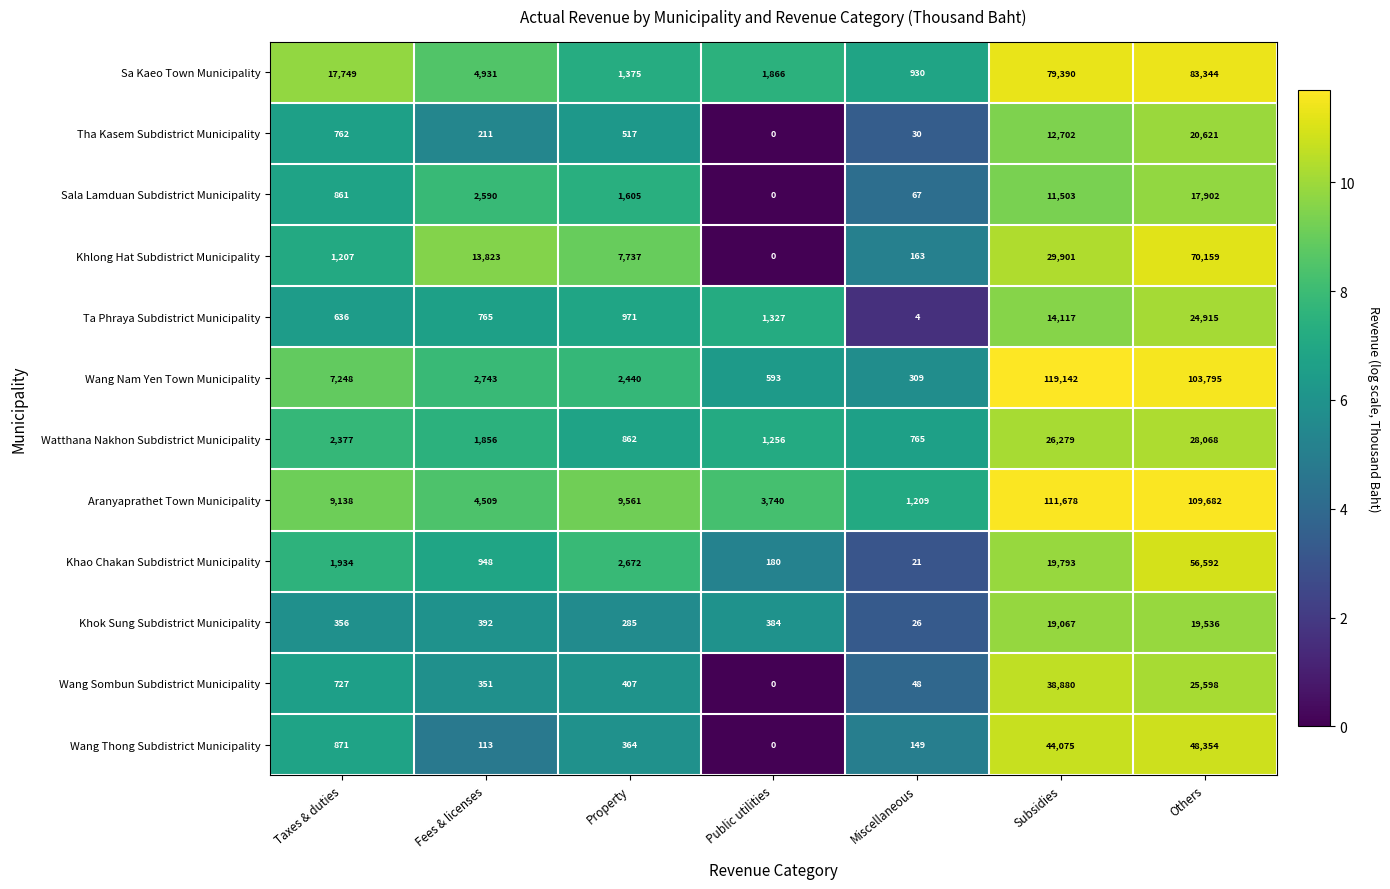

What is the difference between the Khok Sung Subdistrict Municipality values at Miscellaneous and Property?

259